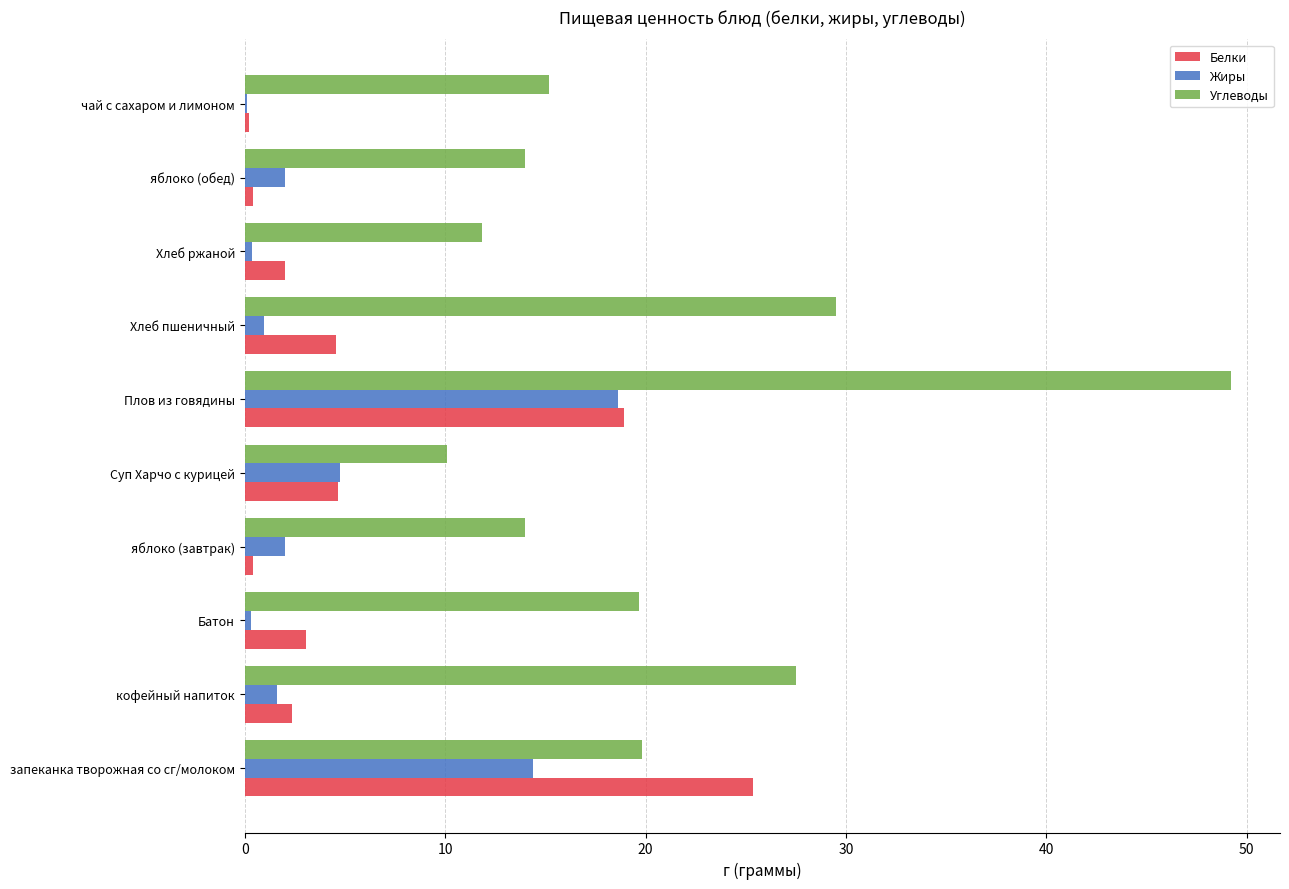

What is the maximum value for Углеводы?

49.2